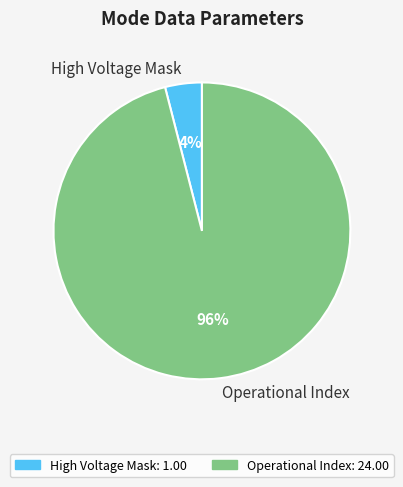

How many segments does this pie chart have?

2